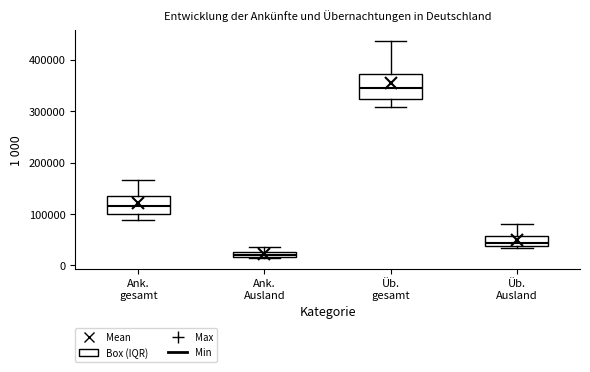

Which box's median line is the lowest?

Ank. Ausland